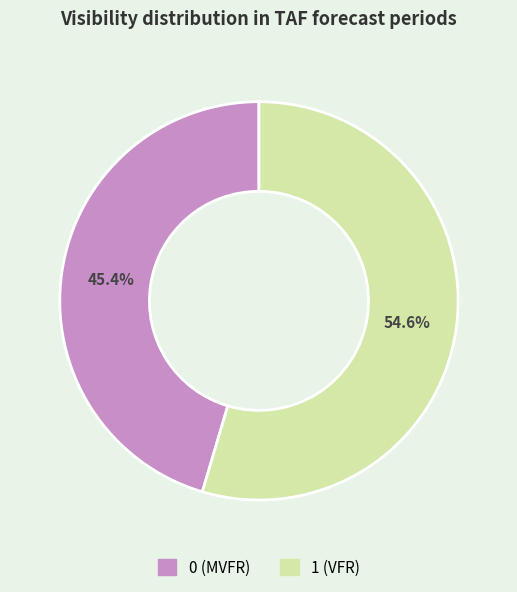

True or false: 1 (VFR) accounts for 55% of the total.

True